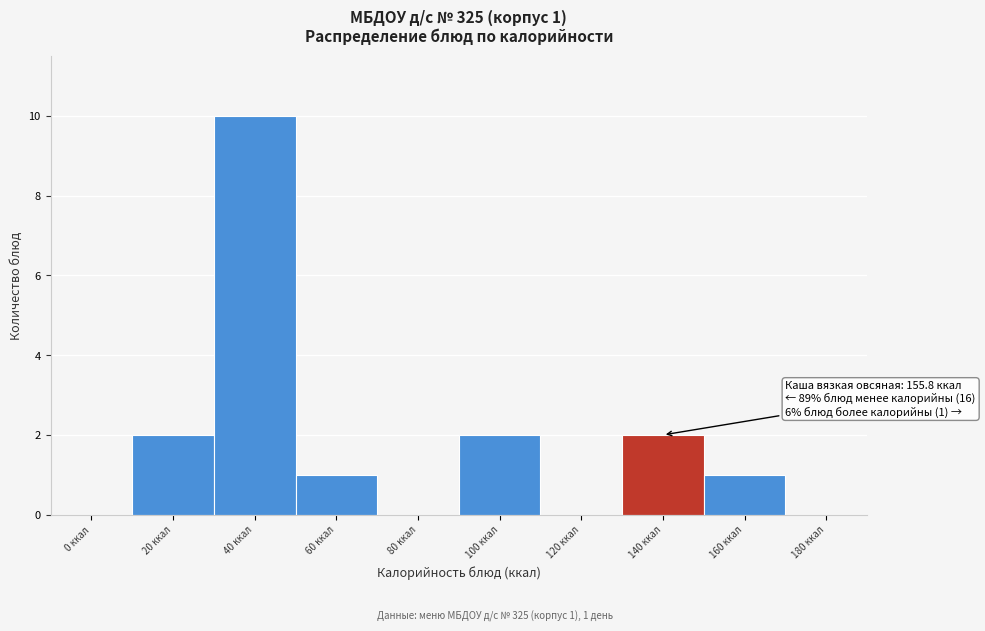

Reading right to left, extract all data points from this chart.

180 ккал=0	160 ккал=1	140 ккал=2	120 ккал=0	100 ккал=2	80 ккал=0	60 ккал=1	40 ккал=10	20 ккал=2	0 ккал=0